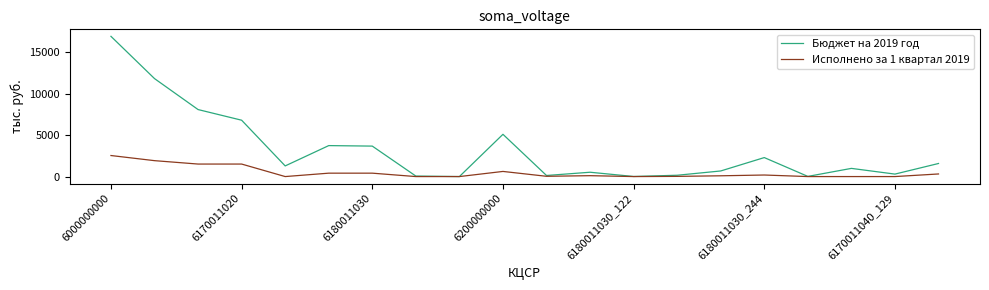

What are all the series names shown in the legend?

Бюджет на 2019 год, Исполнено за 1 квартал 2019